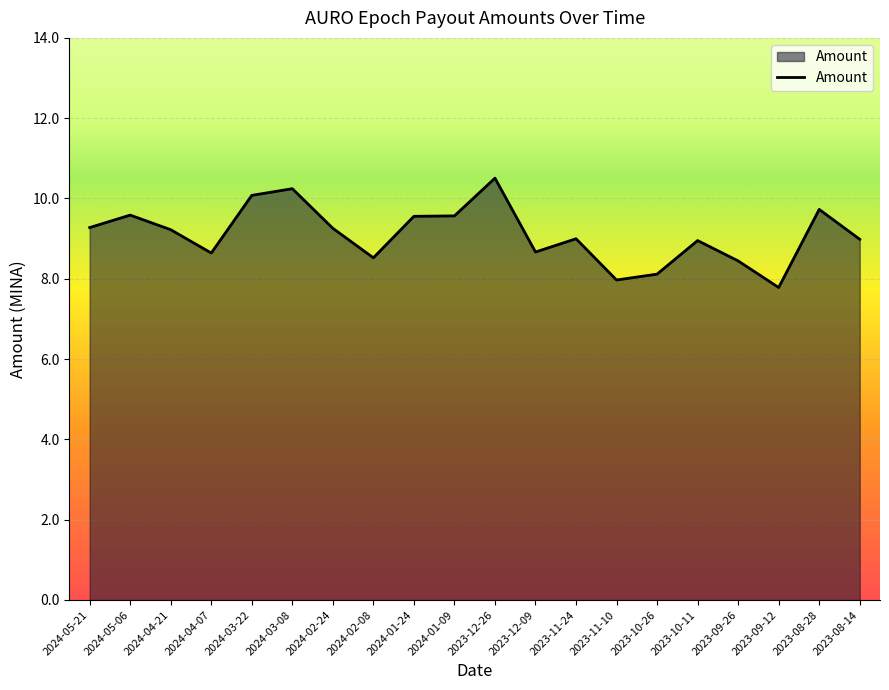

What is the difference between the maximum and minimum values?

2.7